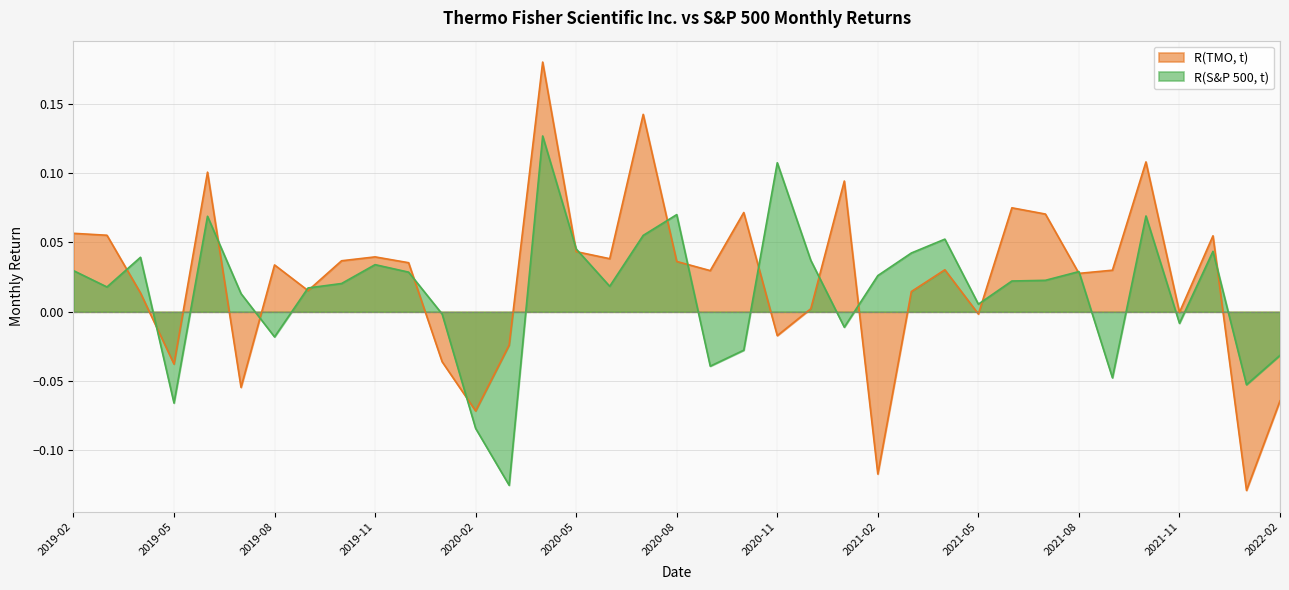

Read the R(TMO, t) value at 2020-02.

-0.1